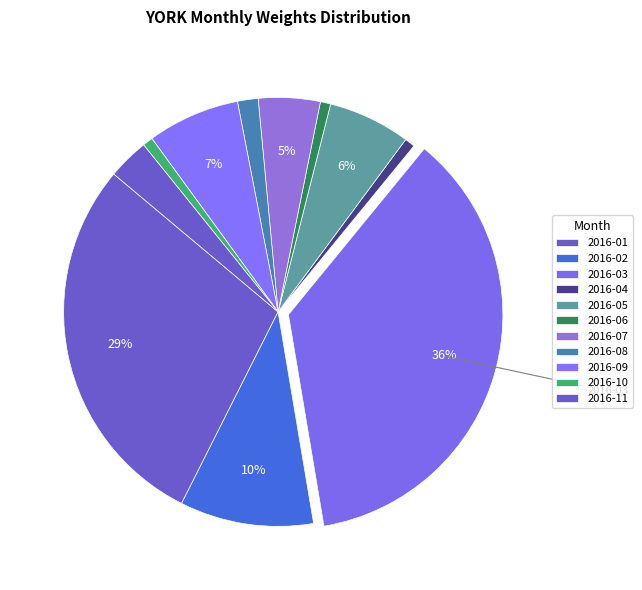

Approximately how many times larger is the value at 2016-07 compared to 2016-03?

0.1